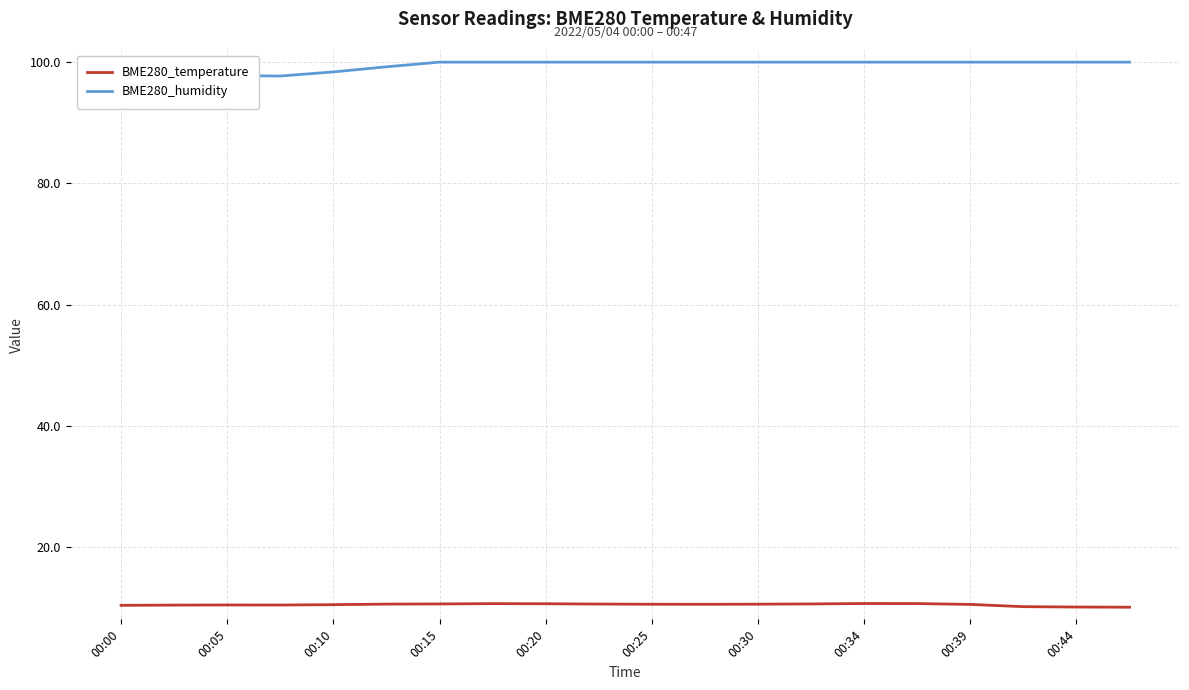

True or false: BME280_humidity and BME280_temperature intersect in this chart.

False